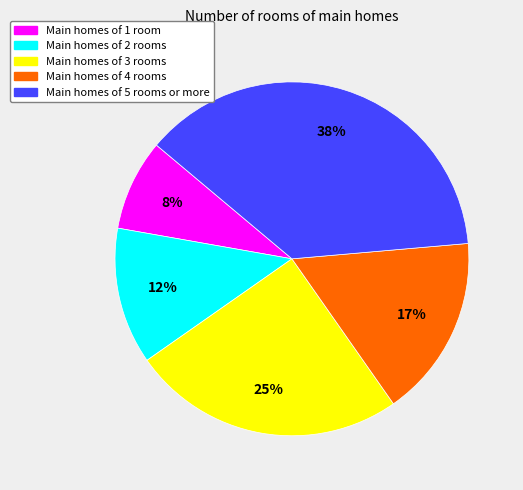

Count the number of slices in the pie.

5